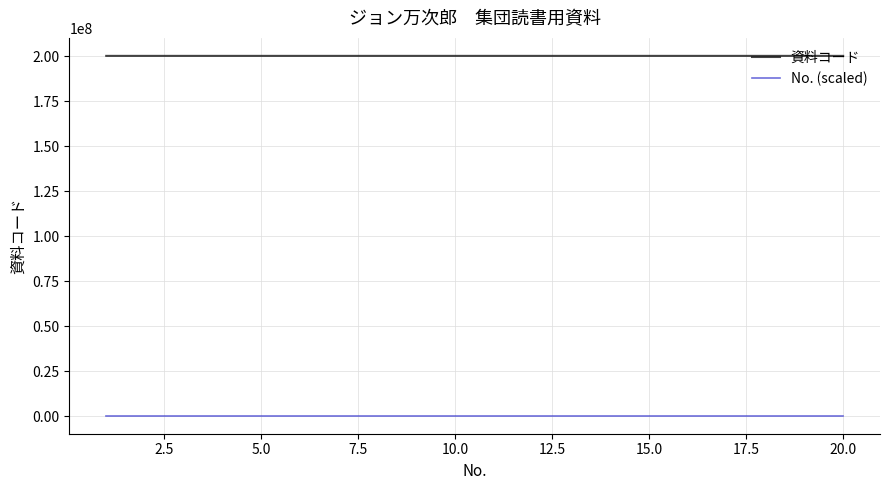

Which series has the largest range (max minus min)?

資料コード